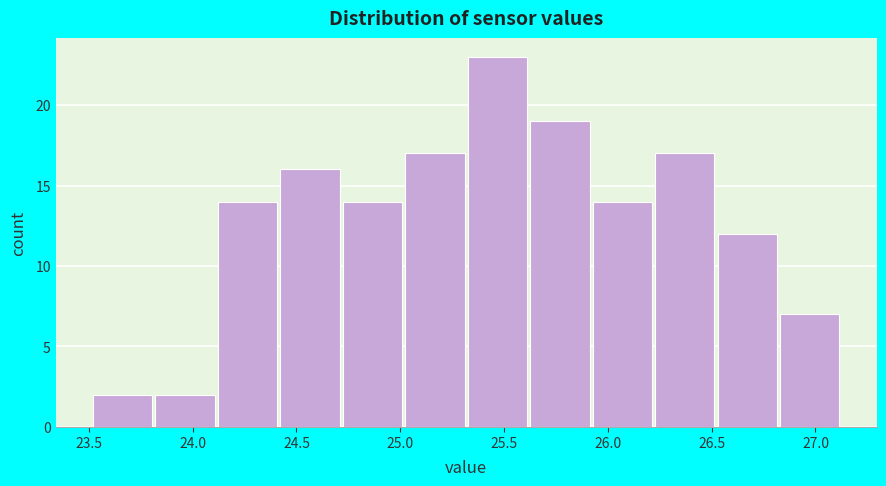

Over which range of the x-axis is the bar tallest?

25.35 to 25.65